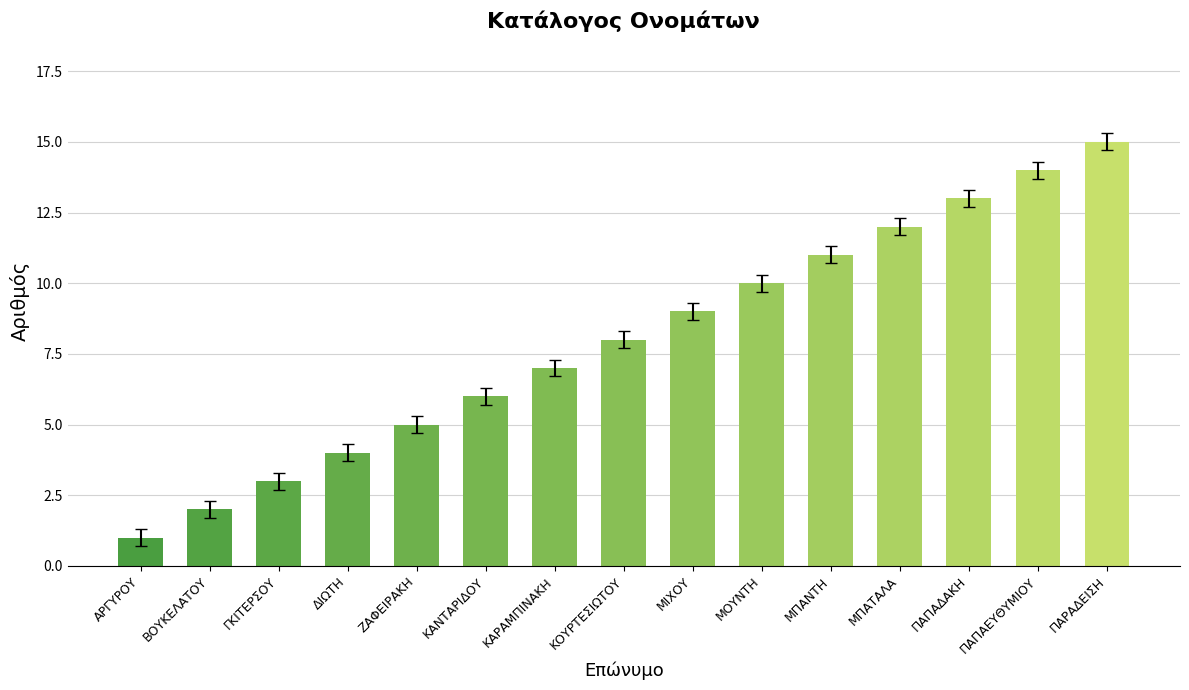

The chart shows a value of 7 at ΚΑΡΑΜΠΙΝΑΚΗ. True or false?

True